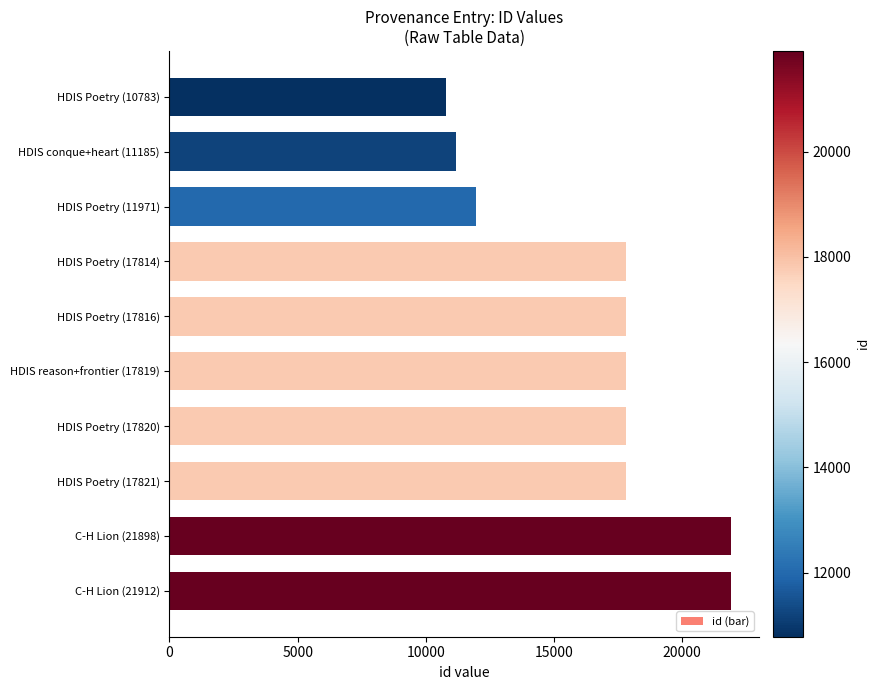

How many series are shown in this chart?

1